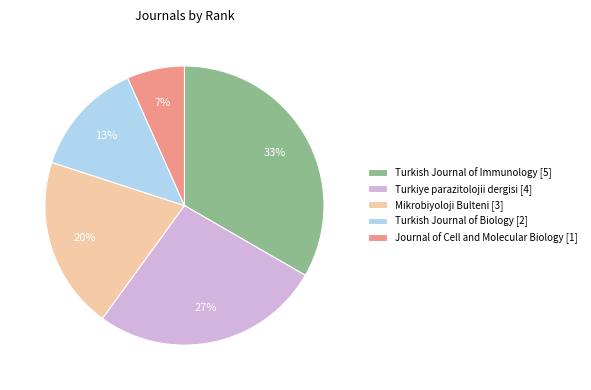

How many slices are in this pie chart?

5